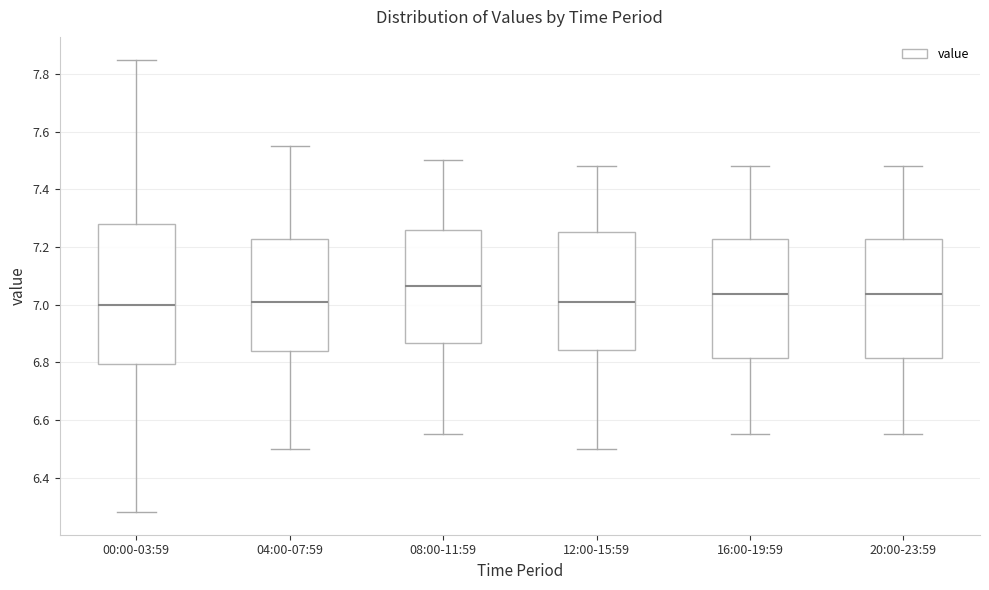

Comparing the boxes themselves (not the whiskers), which one is the tallest?

00:00-03:59